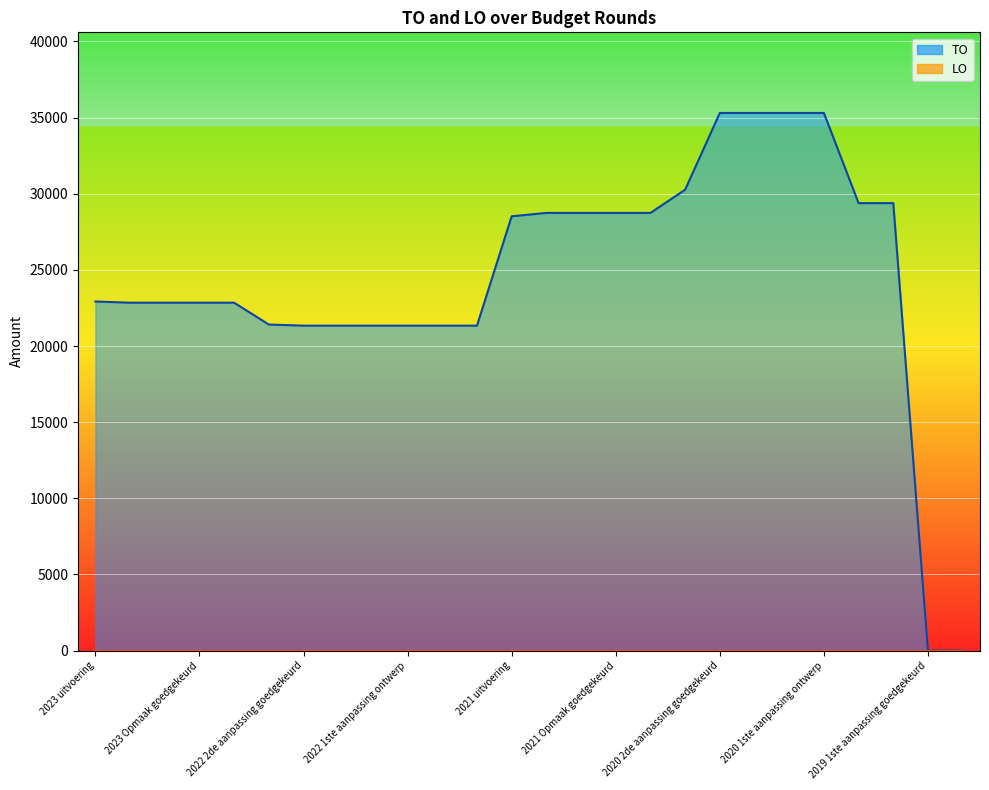

What is the difference between the maximum and minimum values?

35302